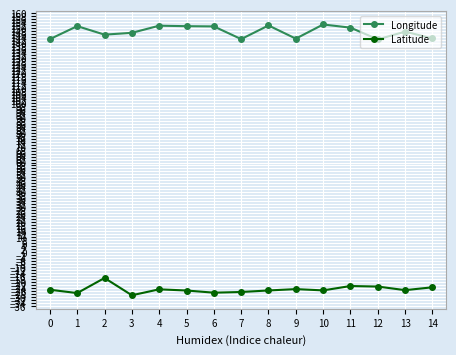

At 0, list the series in order from smallest to largest.

Latitude, Longitude